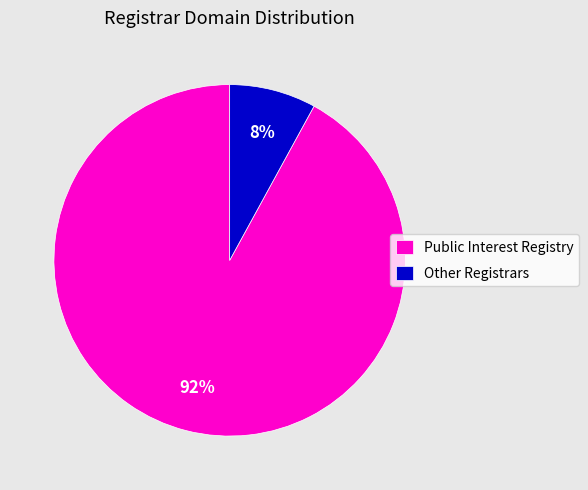

To the nearest percent, what portion does Other Registrars represent?

8%